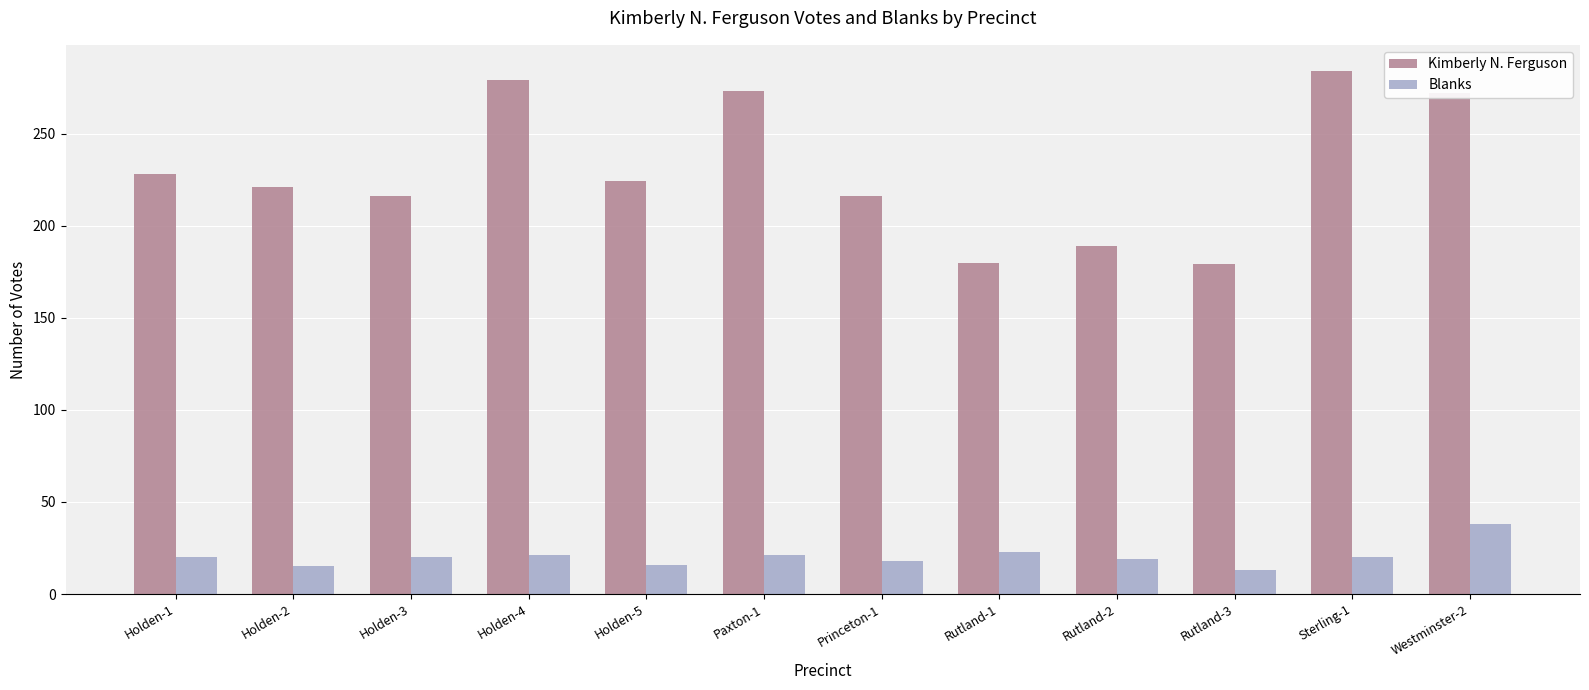

What are all the series names shown in the legend?

Kimberly N. Ferguson, Blanks